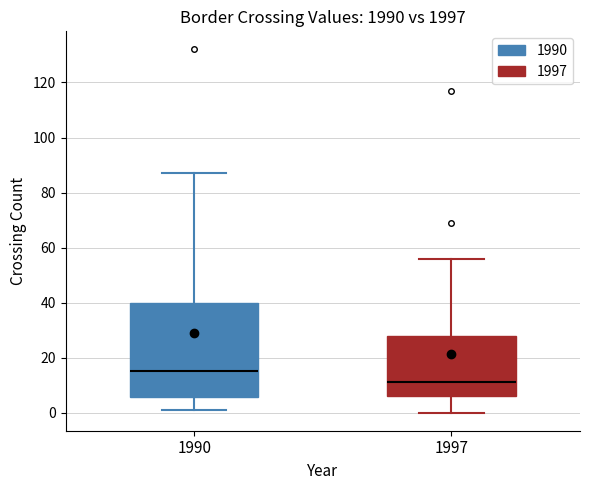

Reading left to right, read every box against the y-axis: the position of its median line, the range the box covers, and the ends of its whiskers. The values are not printed on the chart, so give them approximately, as read against the axis.

1990: median 16, box 6 to 40, whiskers 2 to 88
1997: median 12, box 6 to 28, whiskers 0 to 56